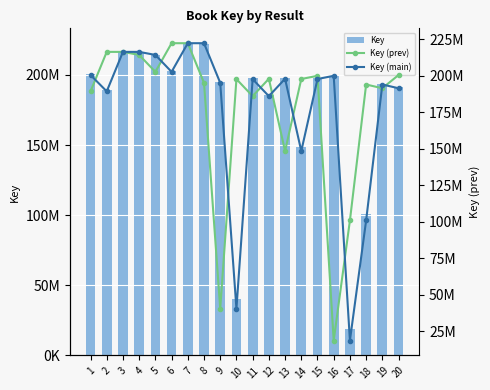

Count the number of categories in the chart.

20